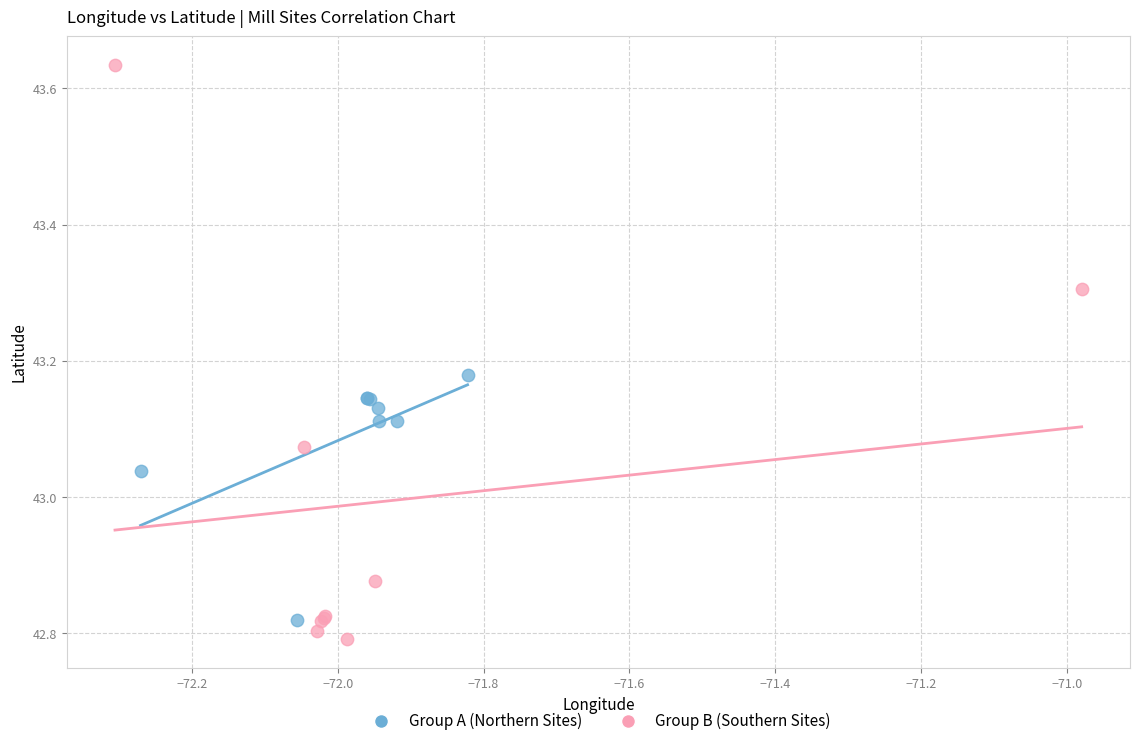

Which series contains the highest Y value?

Group B (Southern Sites)